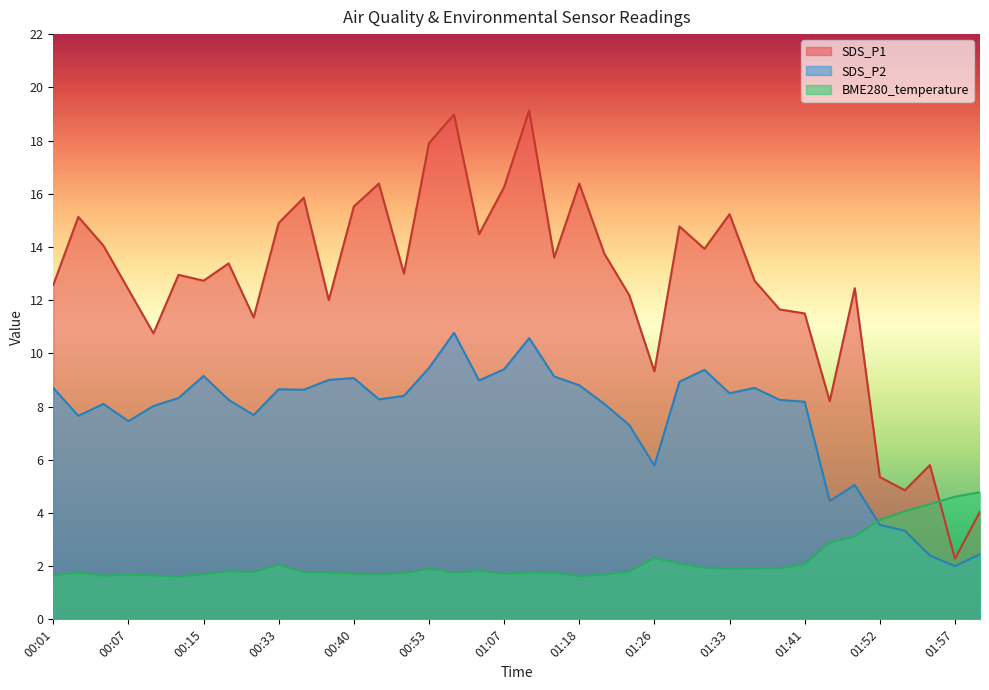

Is the value of SDS_P1 at 01:38 greater than the value of SDS_P2 at 00:05?

Yes